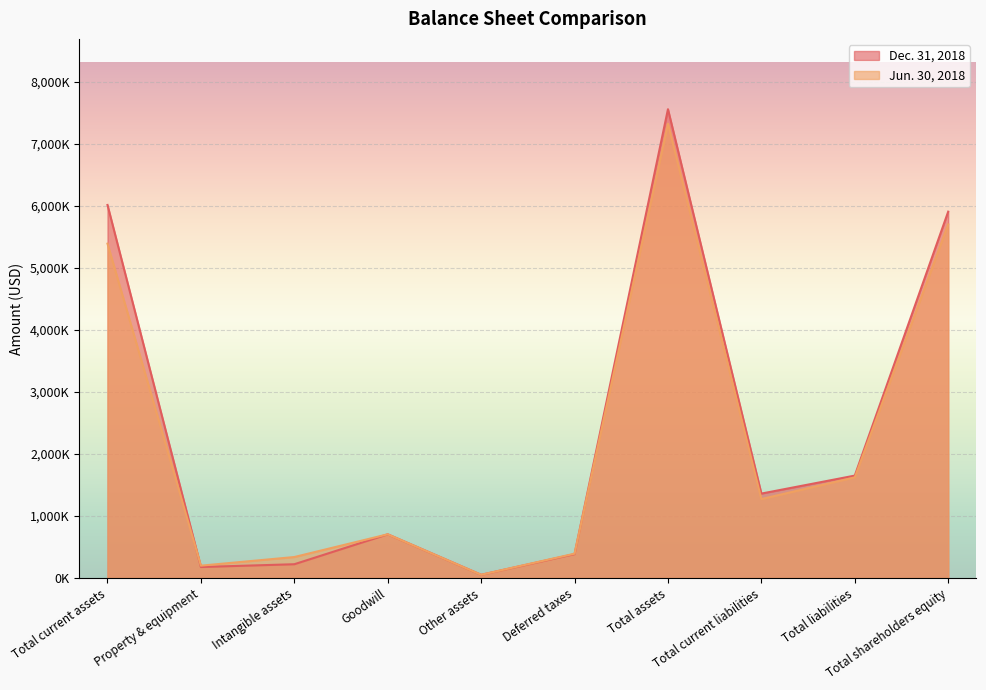

Which series has the largest total across all categories?

Dec. 31, 2018